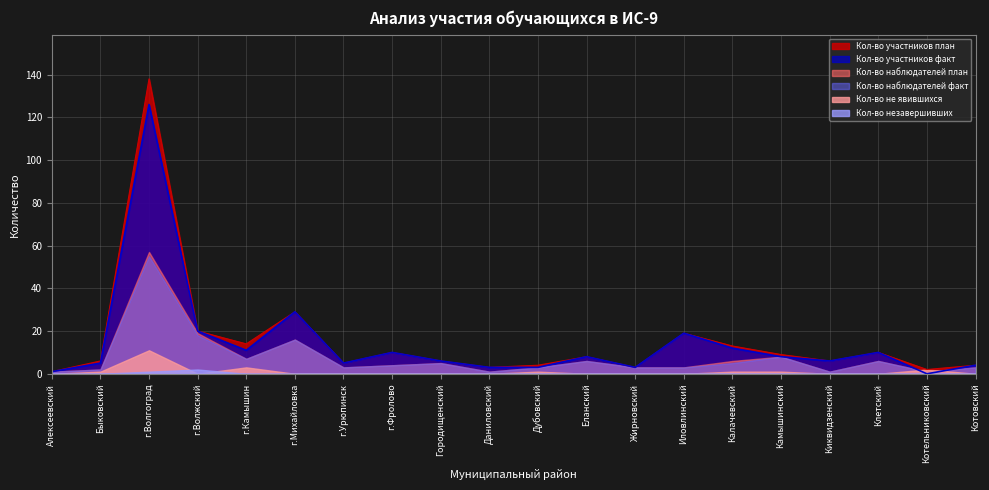

Does the chart display data point markers on the line(s)?

No